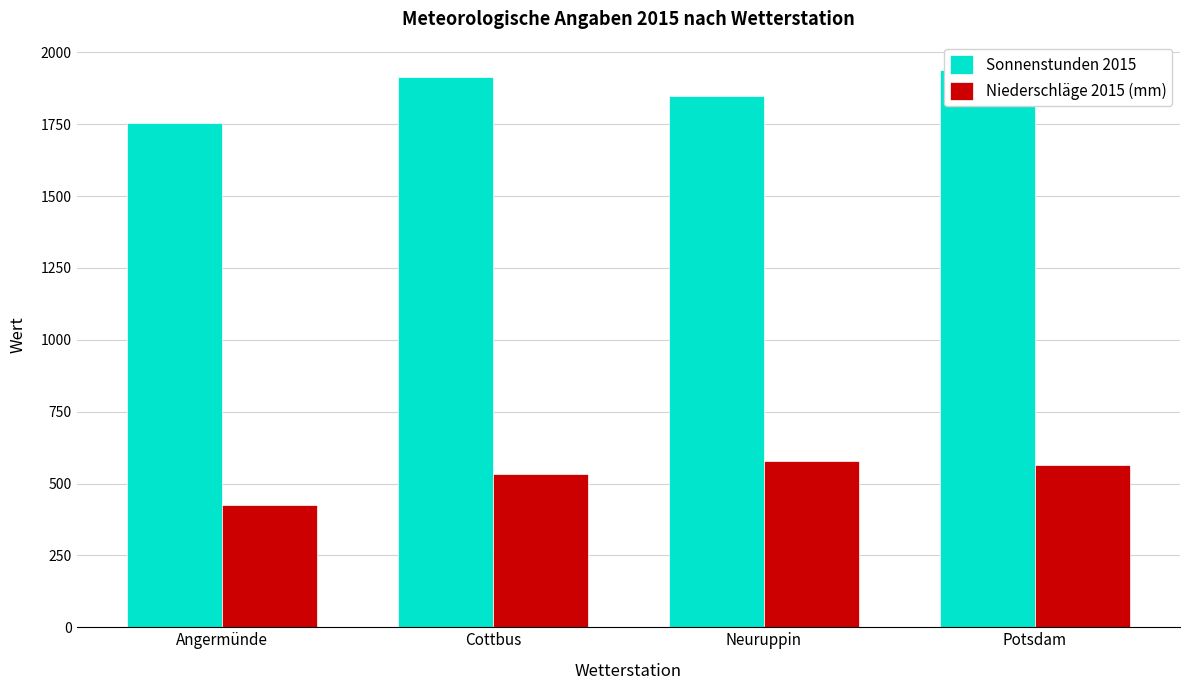

Which category has the highest value in the Sonnenstunden 2015 series?

Potsdam